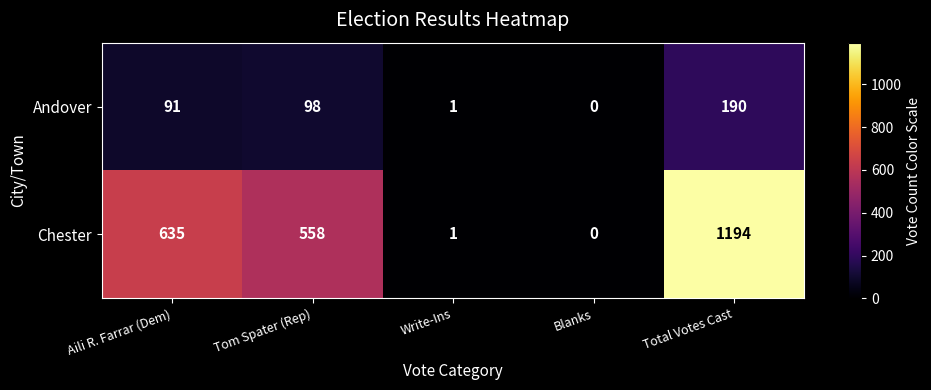

Reading left to right, transcribe all the data shown in this chart.

Andover: Aili R. Farrar (Dem)=91	Tom Spater (Rep)=98	Write-Ins=1	Blanks=0	Total Votes Cast=190
Chester: Aili R. Farrar (Dem)=635	Tom Spater (Rep)=558	Write-Ins=1	Blanks=0	Total Votes Cast=1194